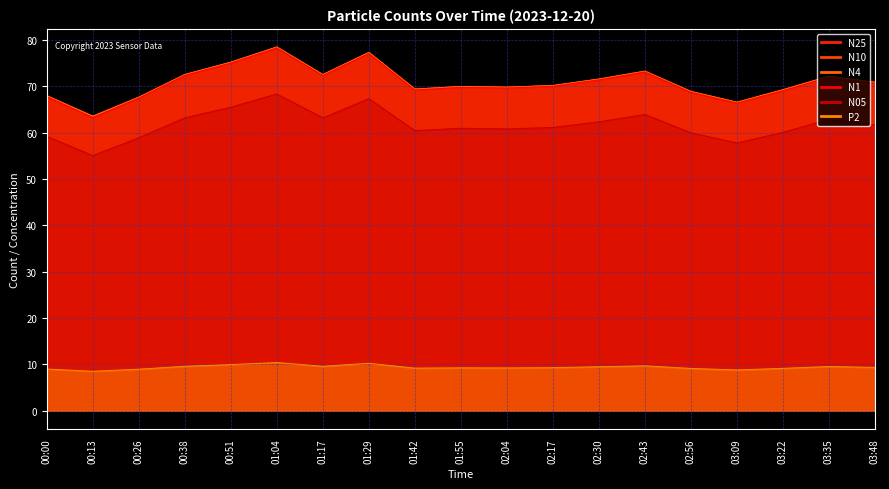

How many interior local valleys does the N1 series have?

5